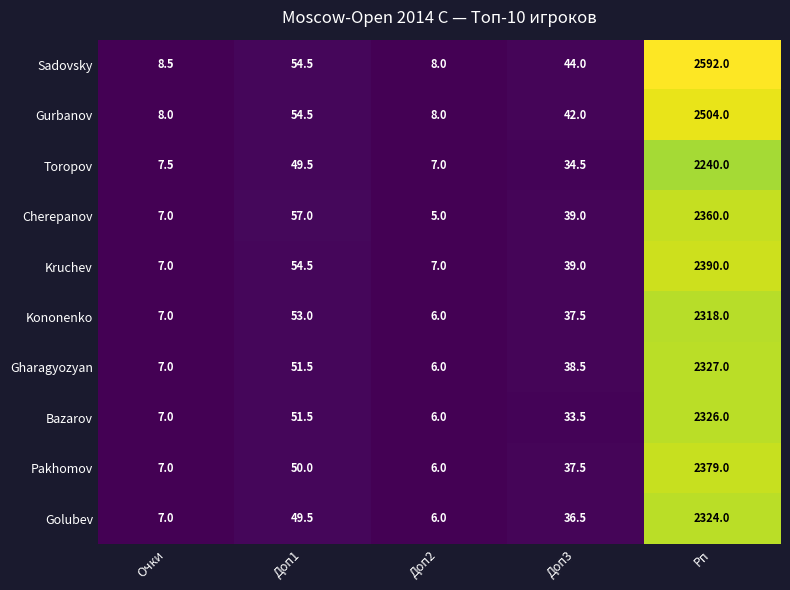

What is the total value across all series at Доп3?

382.0